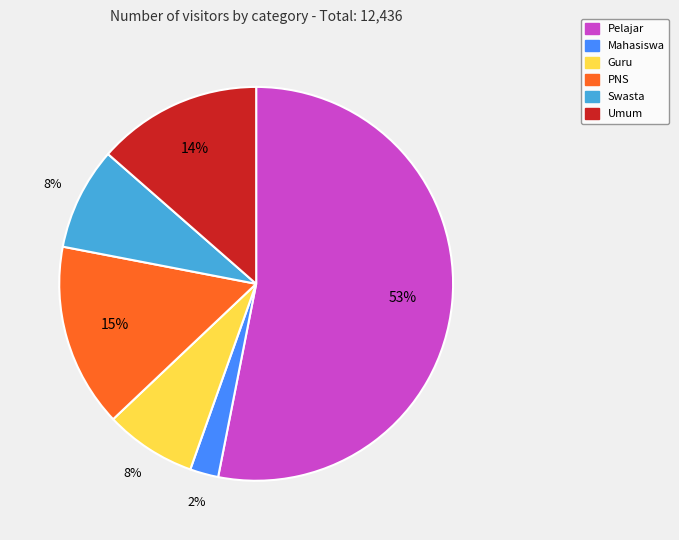

Is there a majority slice in this chart?

Yes